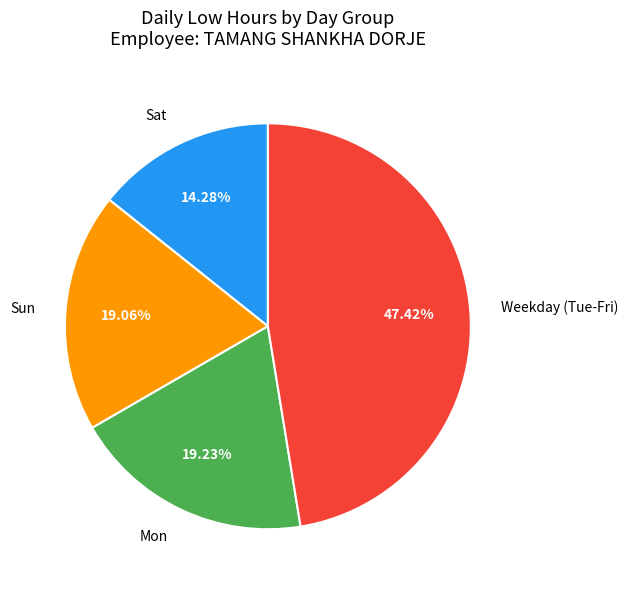

Do Mon and Sun together represent more than half of the pie?

No